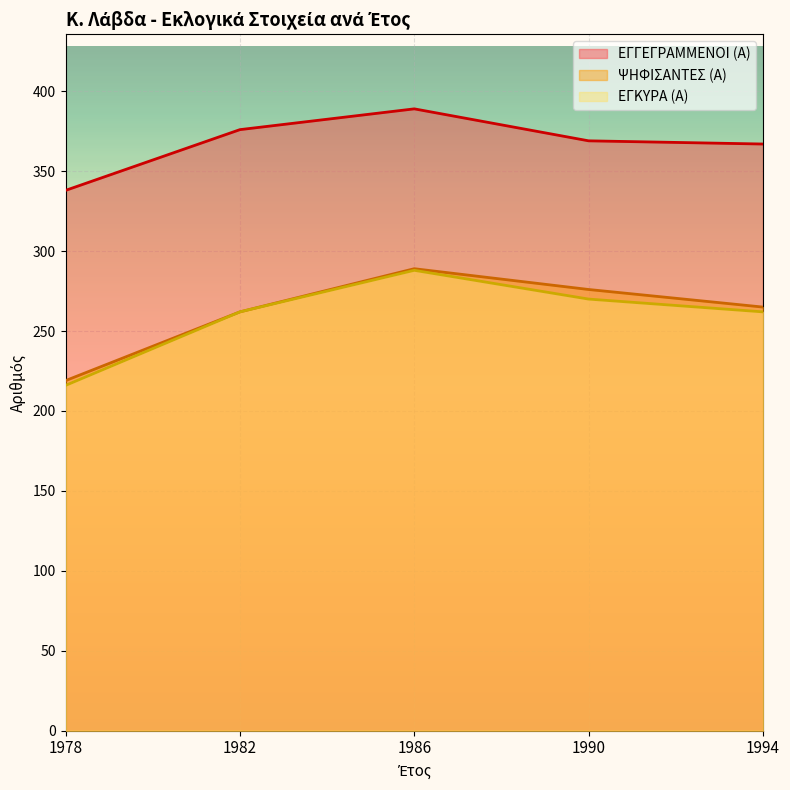

At which label does ΕΓΚΥΡΑ (Α) reach its peak?

1986